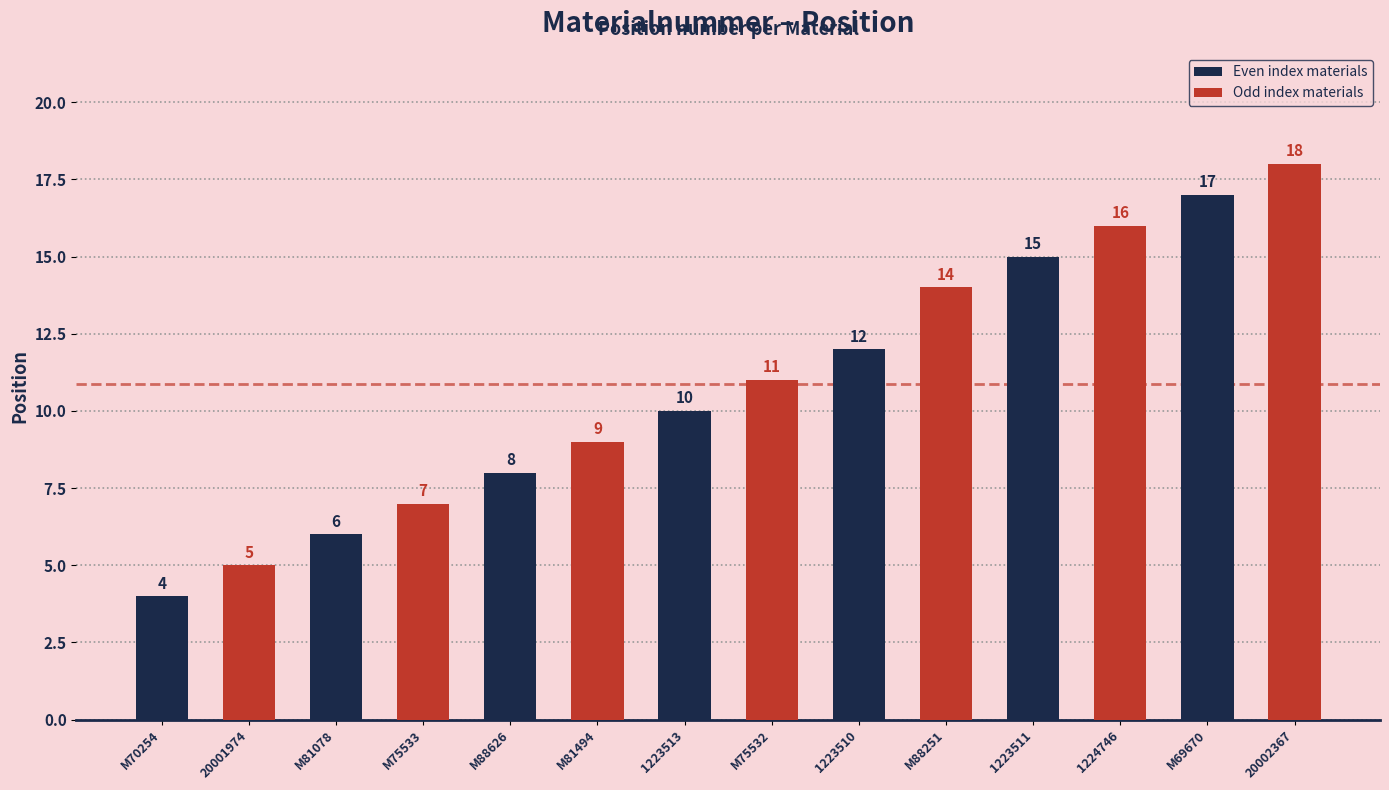

Rank the categories by Odd index materials value from lowest to highest.

M70254, M81078, M88626, 1223513, 1223510, 1223511, M69670